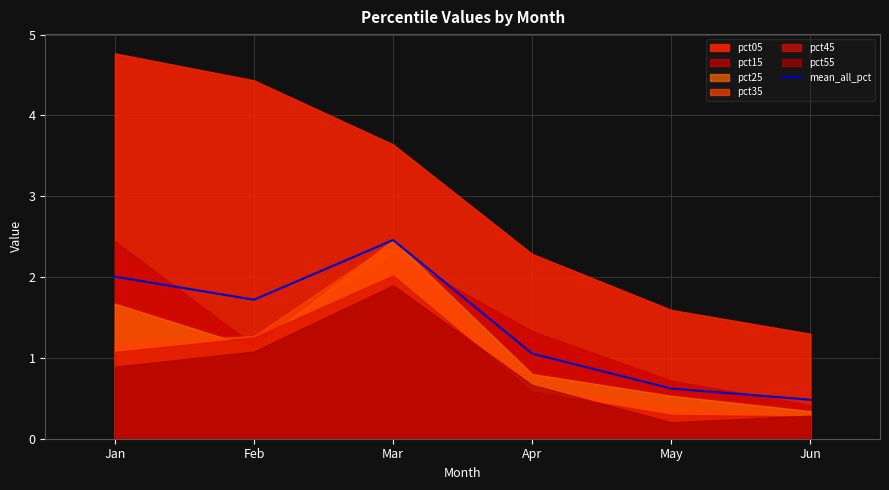

The value of mean_all_pct at May is 1.0. True or false?

False